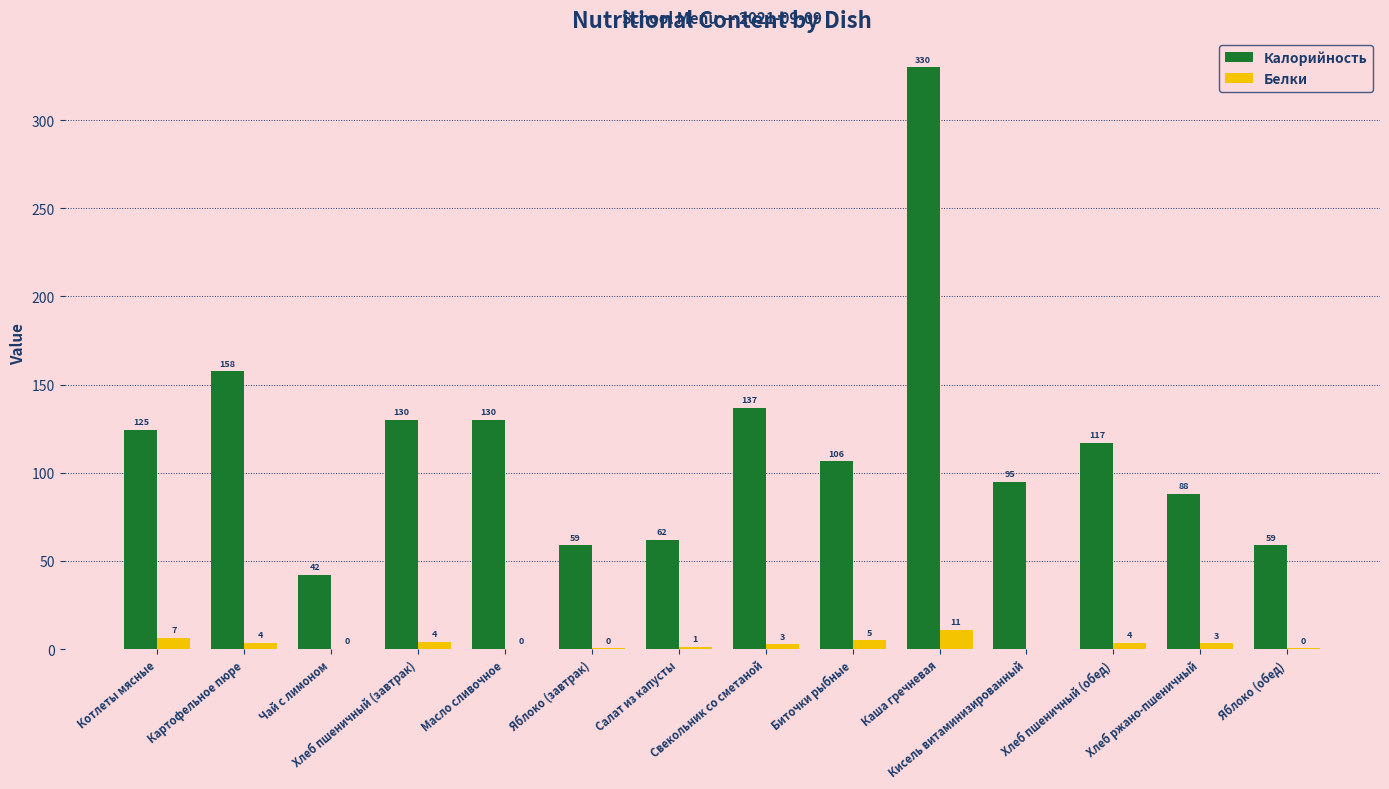

What is the sum of all Белки values?

42.0